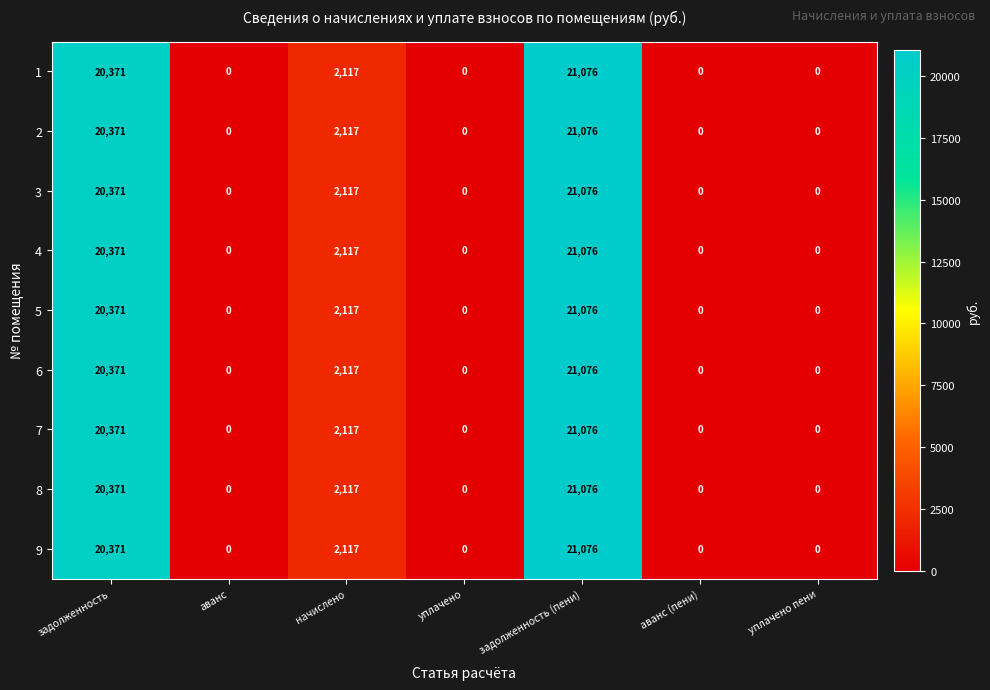

Is it true that 8 equals 0 at аванс?

True